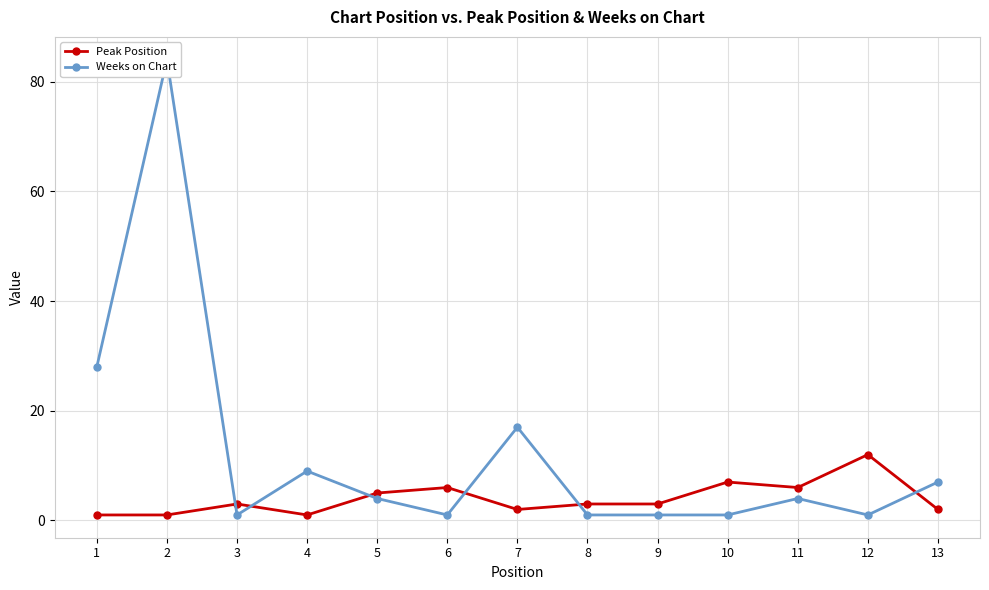

True or false: Weeks on Chart and Peak Position intersect in this chart.

True